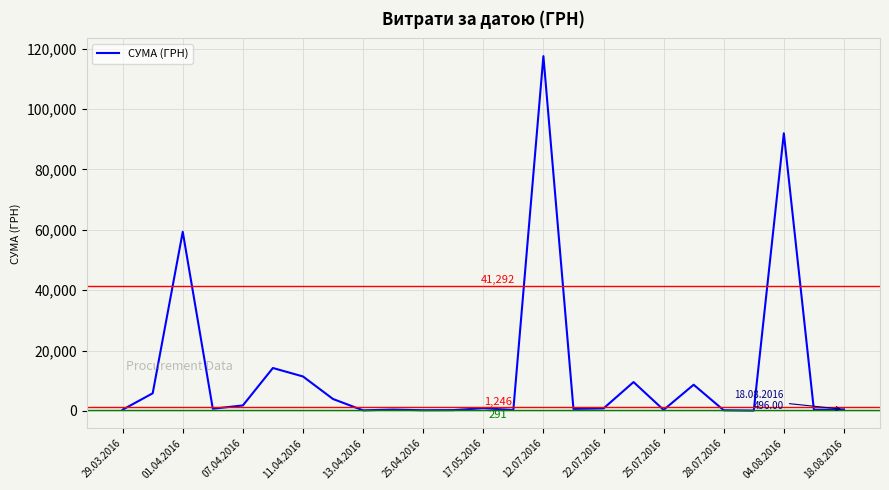

What is the average value?

13222.6